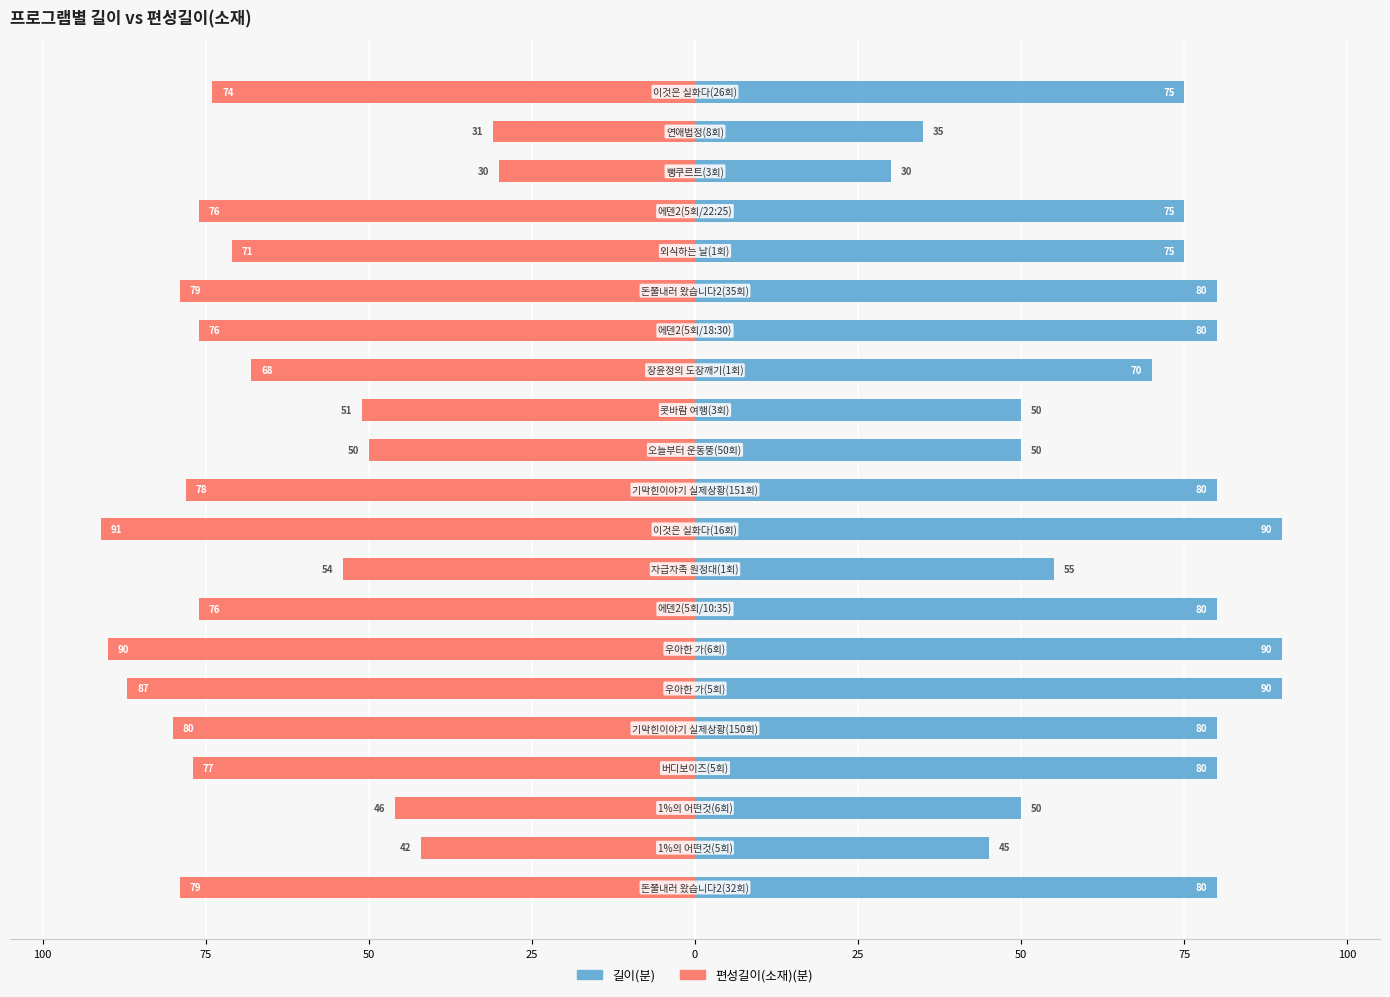

What is the difference between the maximum and minimum values in the 길이 series?

60